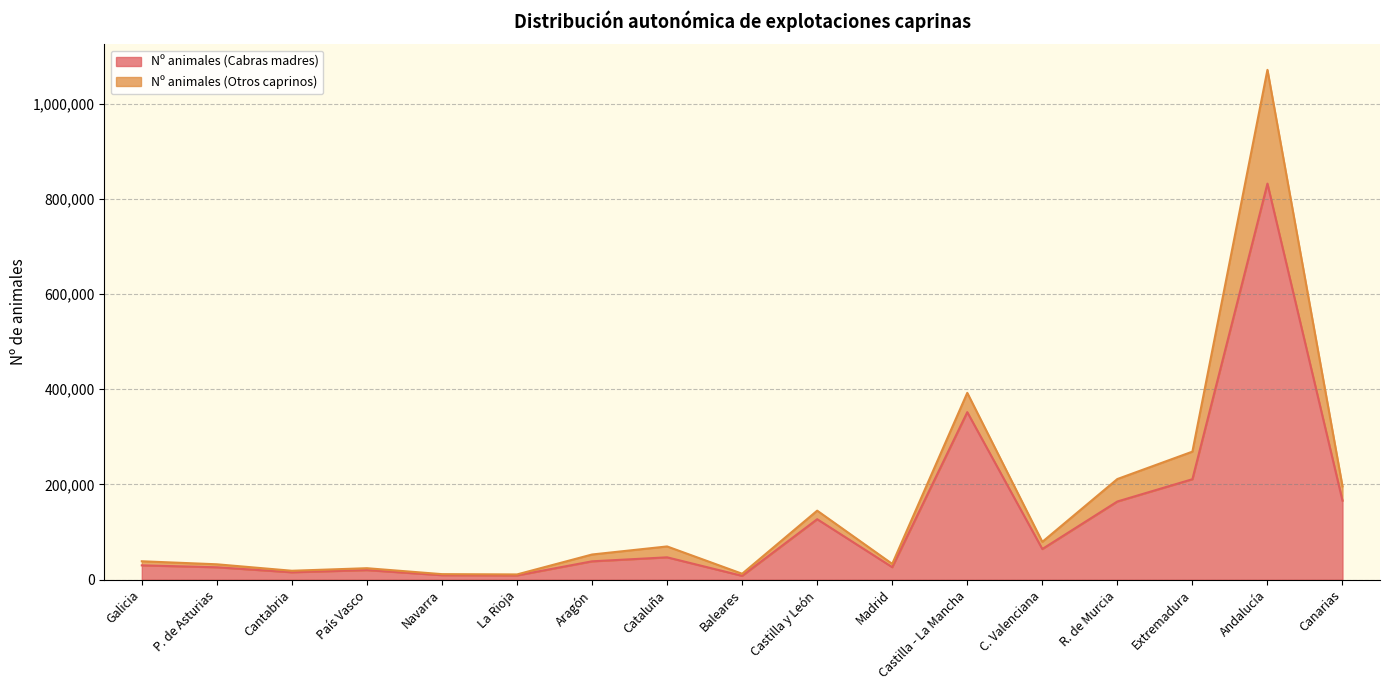

How many interior local peaks (higher than both neighbors) does the data have?

5